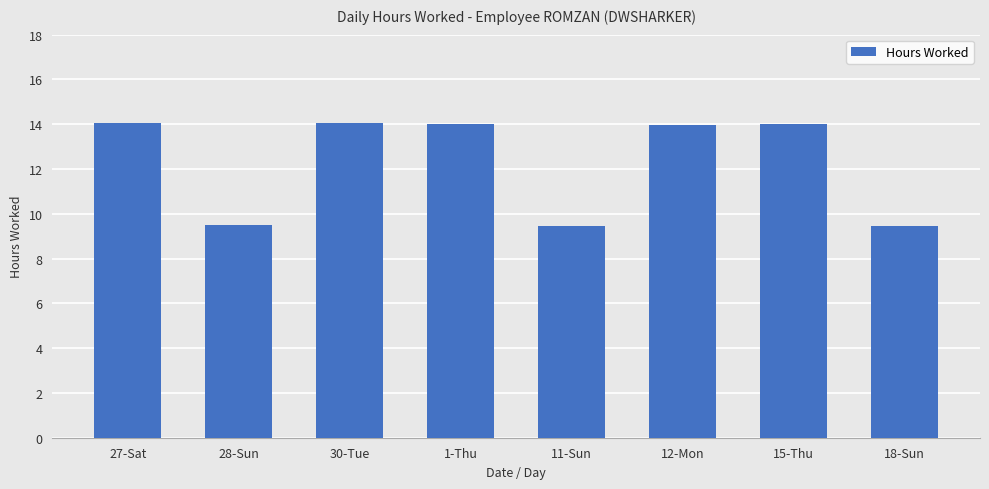

Is it true that the value at 11-Sun is 13.9?

False